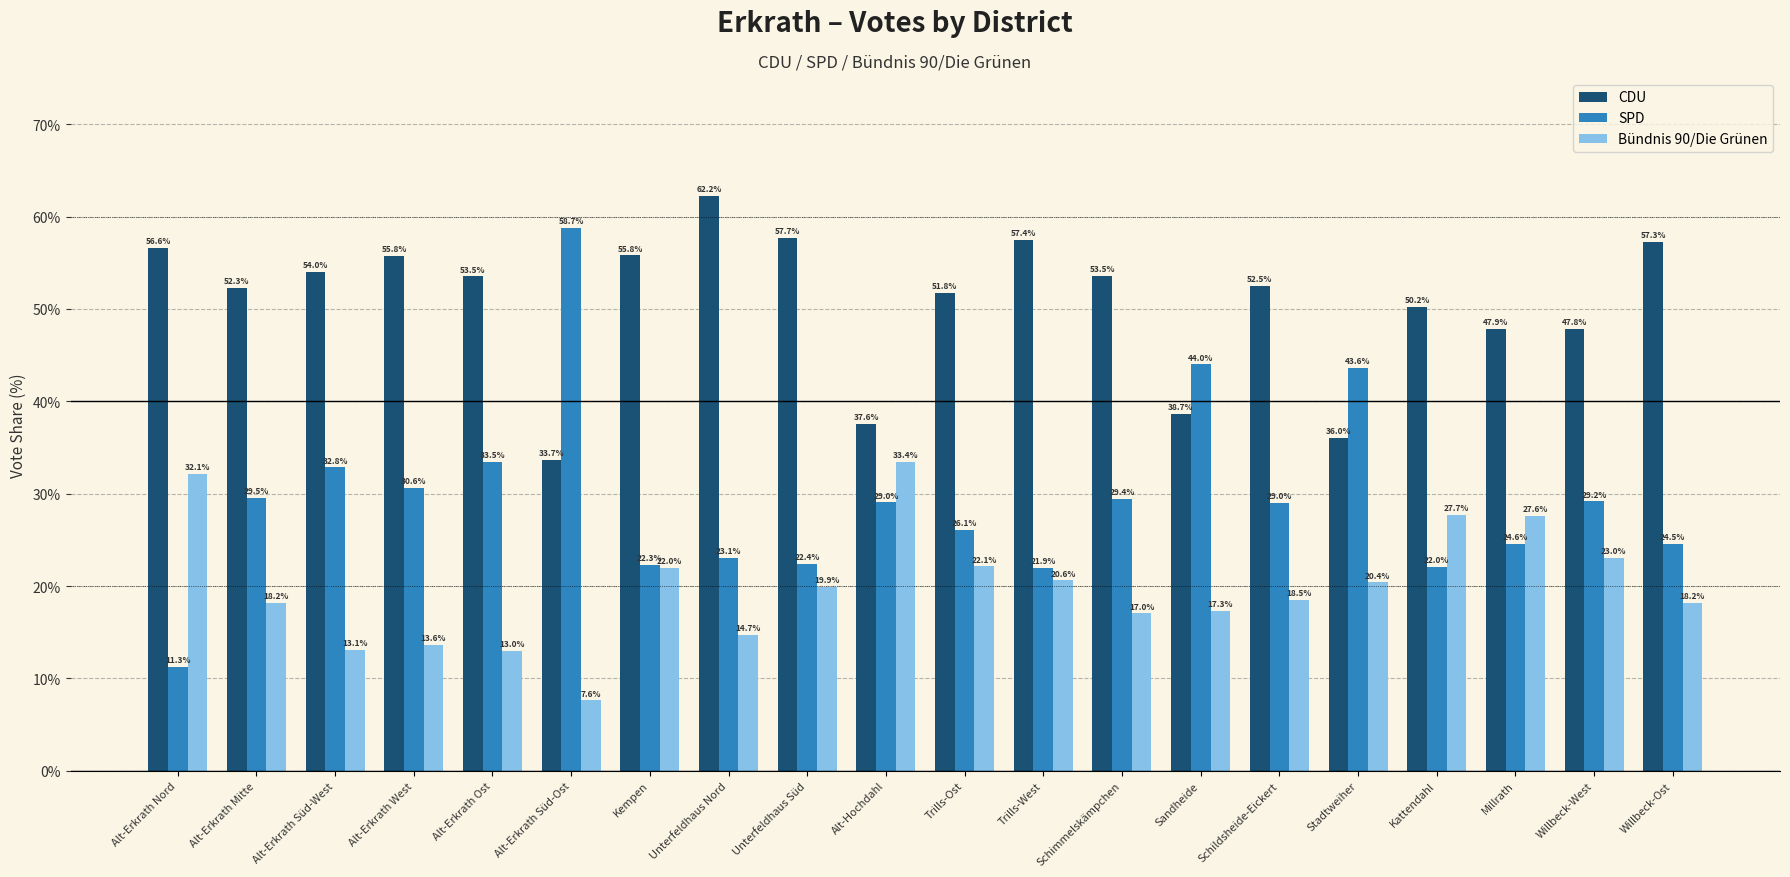

What is the minimum value shown in the chart?

7.6